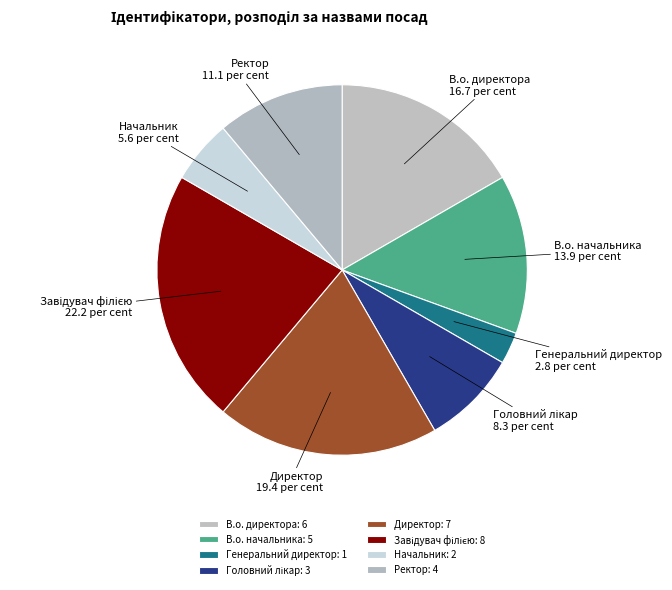

To the nearest percent, what portion does В.о. директора represent?

17%